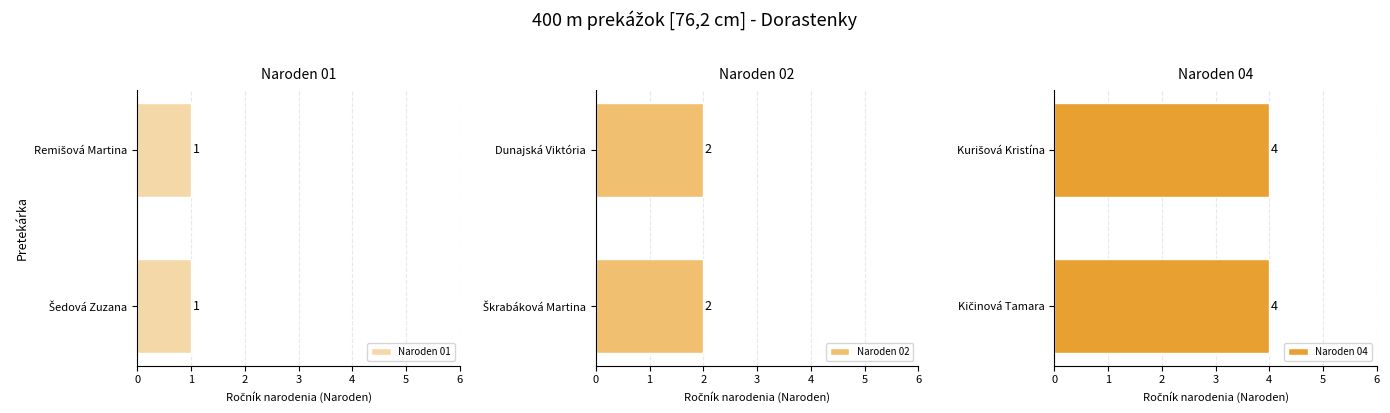

At which category does the chart reach its peak across all series?

Kičinová Tamara